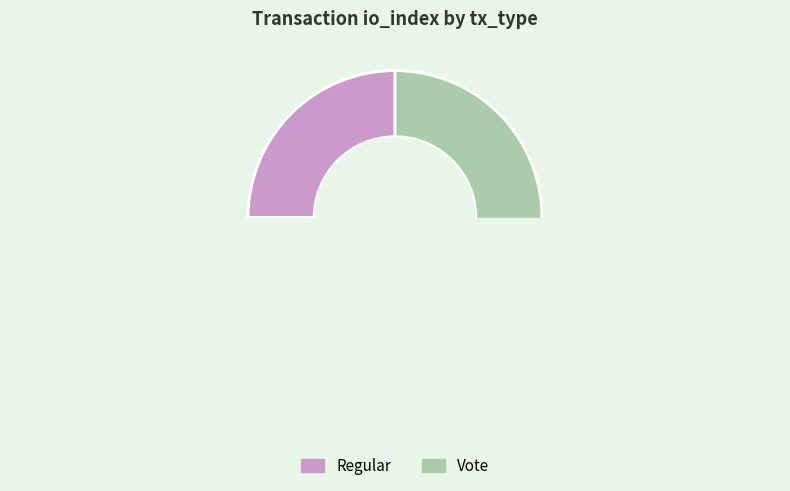

To the nearest percent, what is the combined percentage of Vote and Regular?

100%